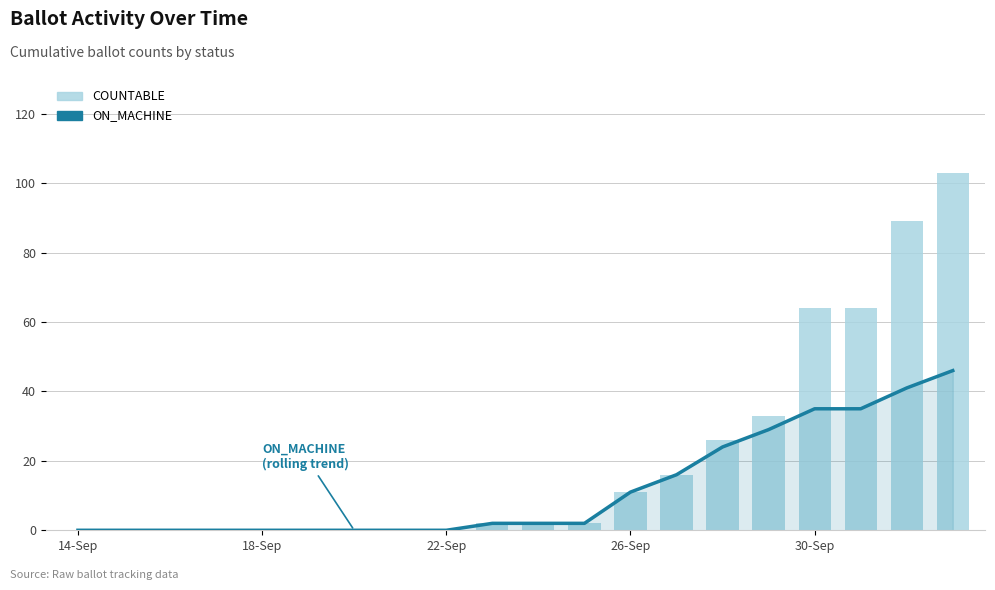

Reading left to right, what are all the values shown in this chart?

ON_MACHINE: 0	0	0	0	0	0	0	0	0	2	2	2	11	16	24	29	35	35	41	46
COUNTABLE: 0	0	0	0	0	0	0	0	0	2	2	2	11	16	26	33	64	64	89	103